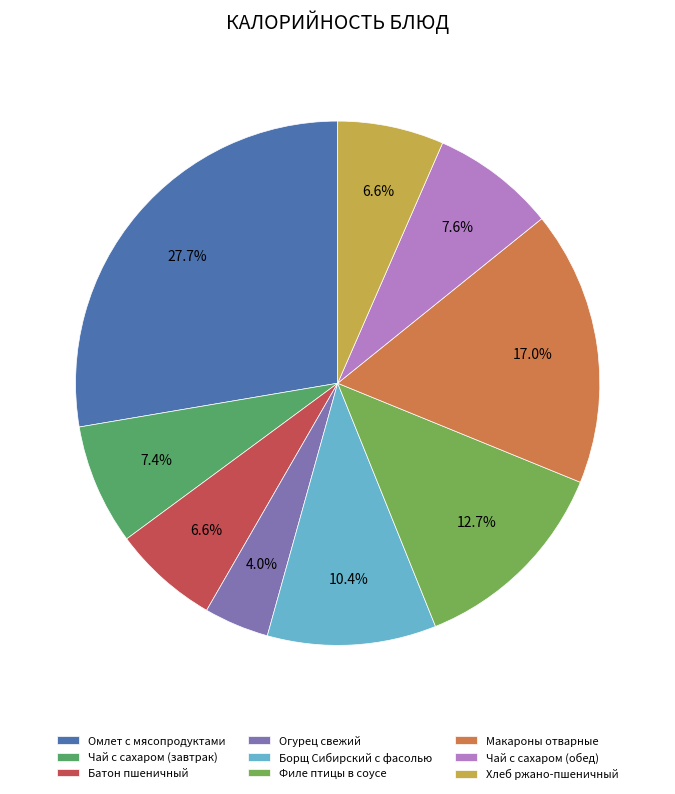

Does Макароны отварные account for over 50% of the chart?

No